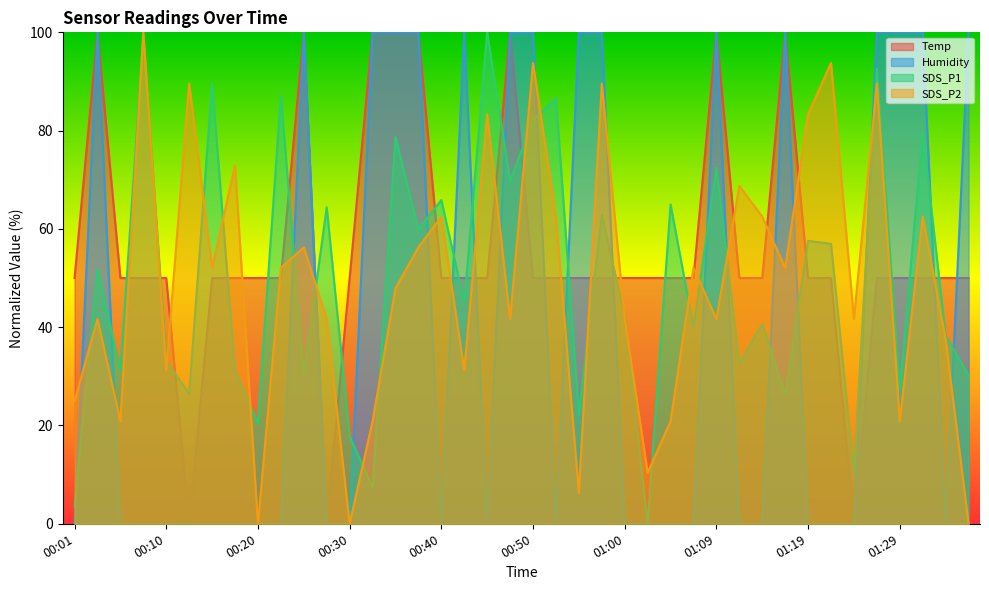

Where is SDS_P2 nearest to the value 50?

00:15